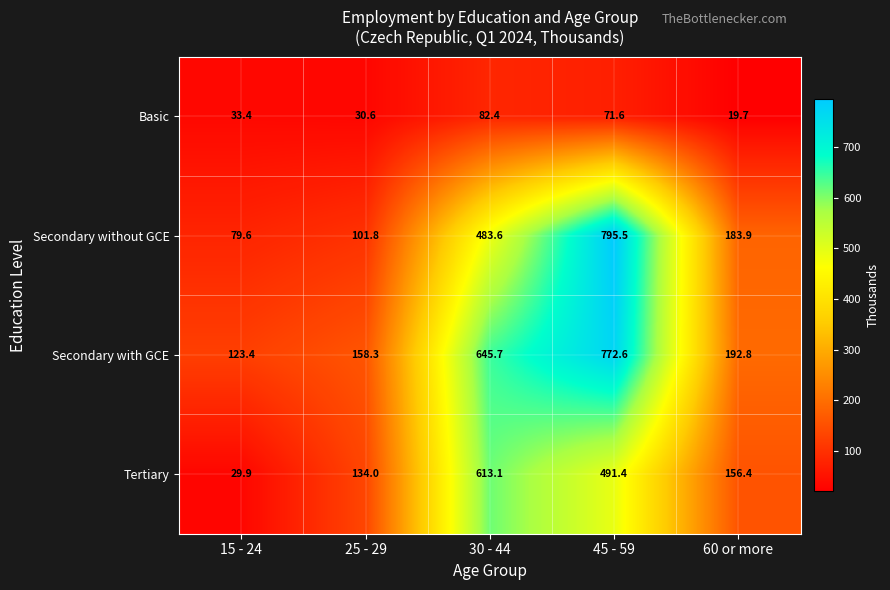

Is it true that Tertiary equals 613.1 at 30 - 44?

True